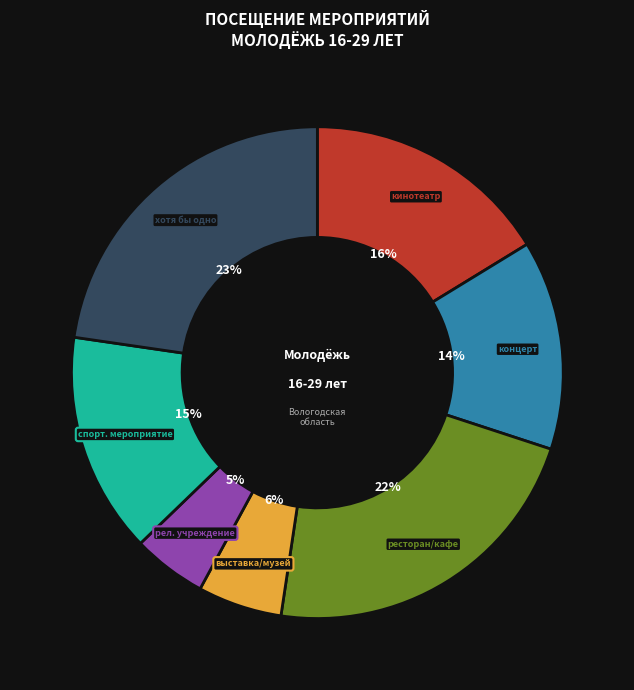

To the nearest percent, what is the difference between the largest and smallest slice percentages?

18%